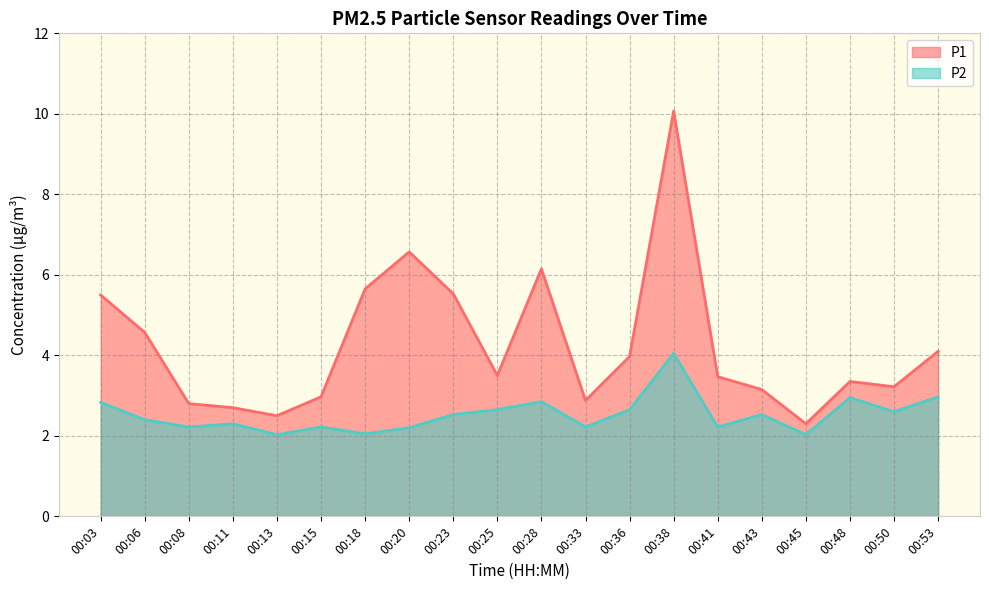

What is the minimum value for P2?

2.0